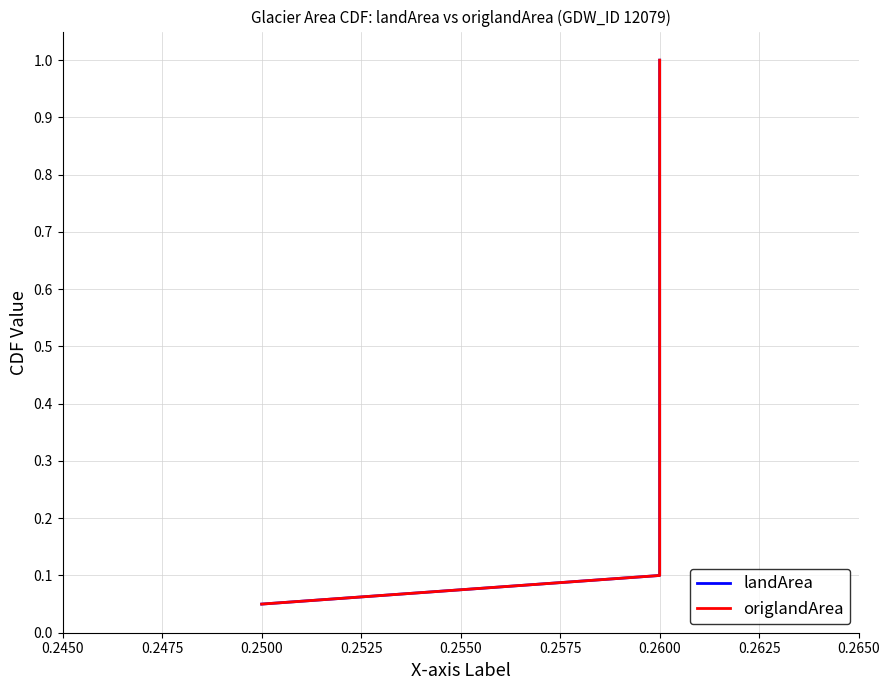

The landArea series shows 0.2 at 0.2600. True or false?

False